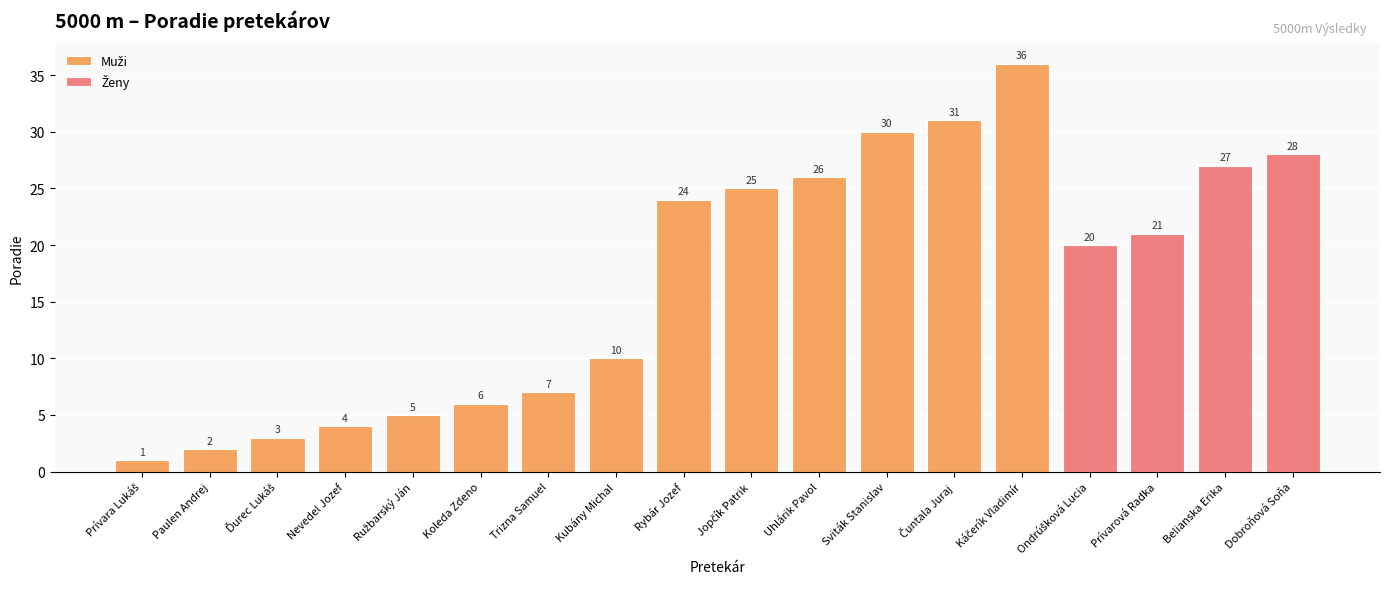

How many bars are there in total?

18